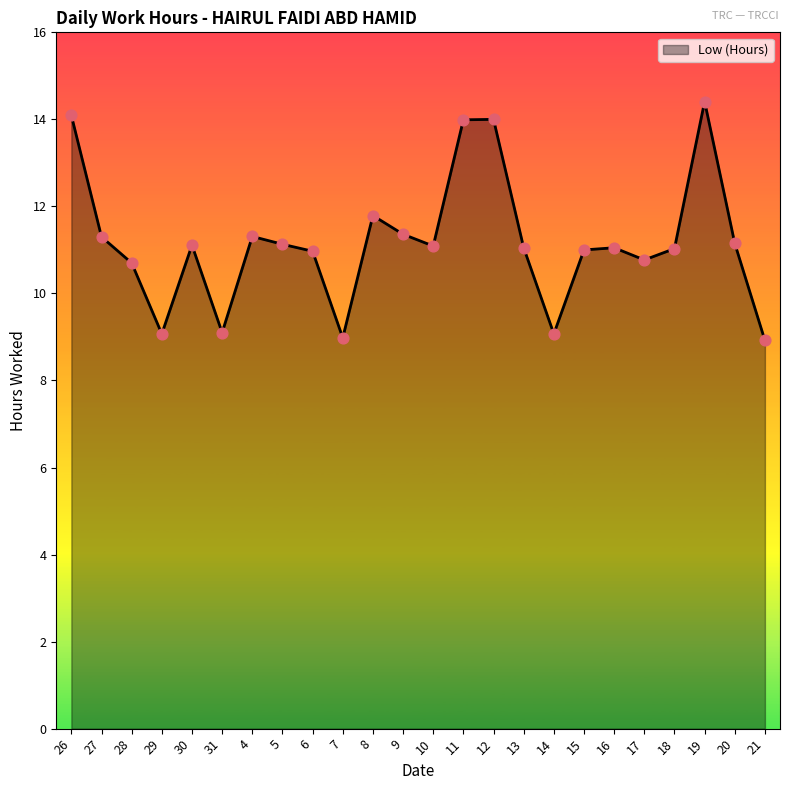

Between 31 and 28, which is larger?

28